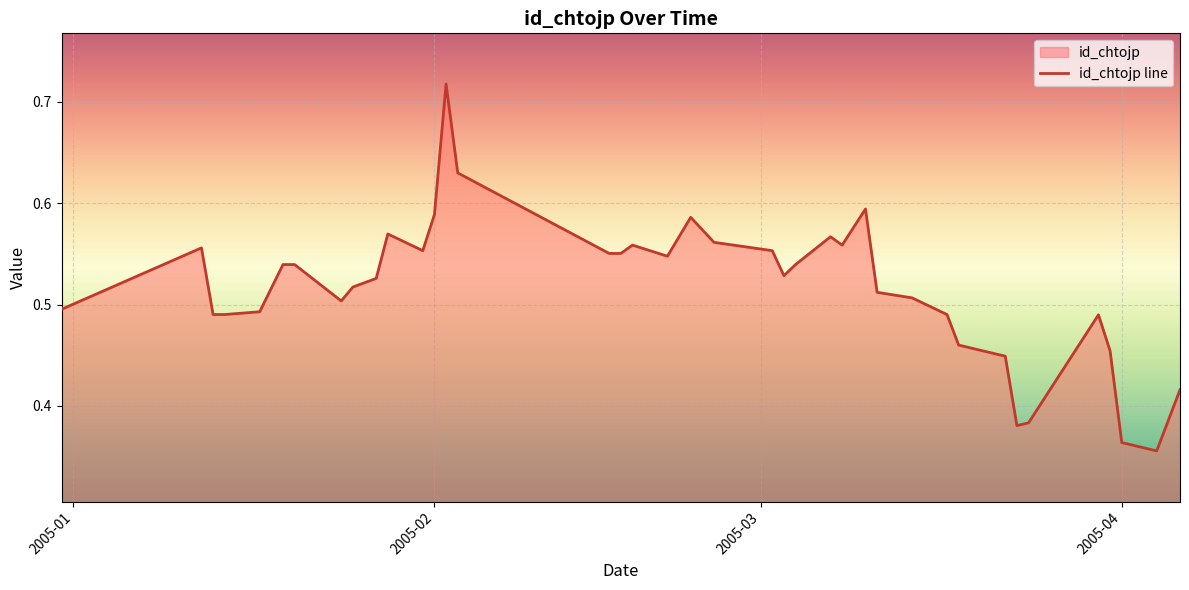

The value at 2005-02 is 0.8. True or false?

False